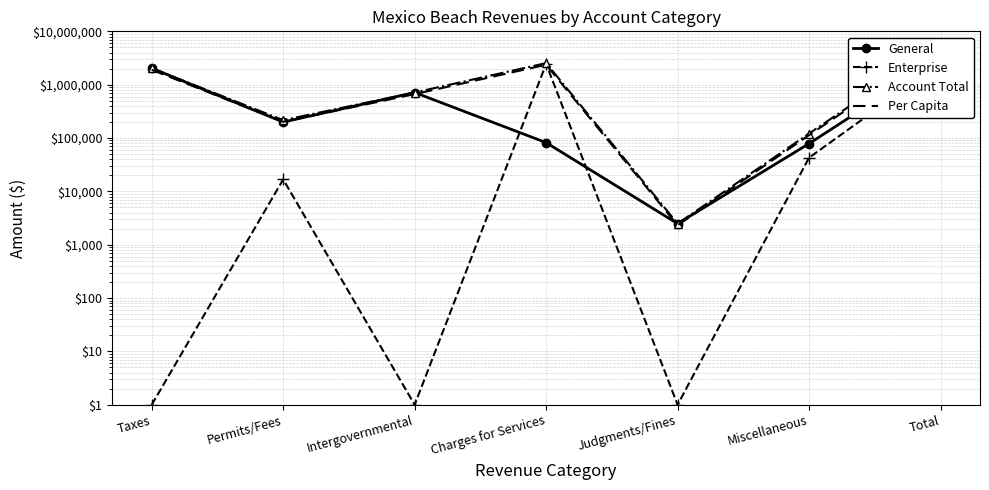

What is the label of the 5th point from the right?

Intergovernmental